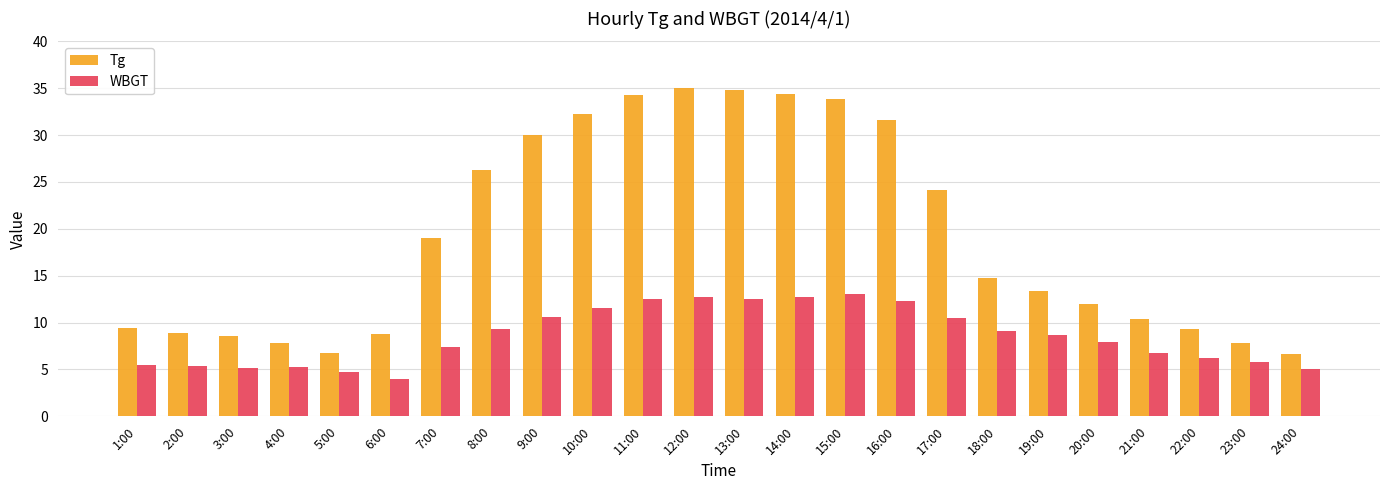

True or false: WBGT has a value of 21.4 at 16:00.

False